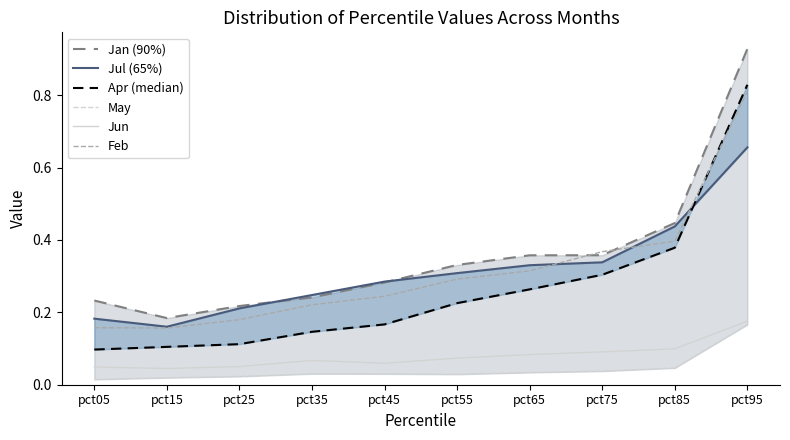

The Apr (median) series shows 0.1 at pct05. True or false?

False